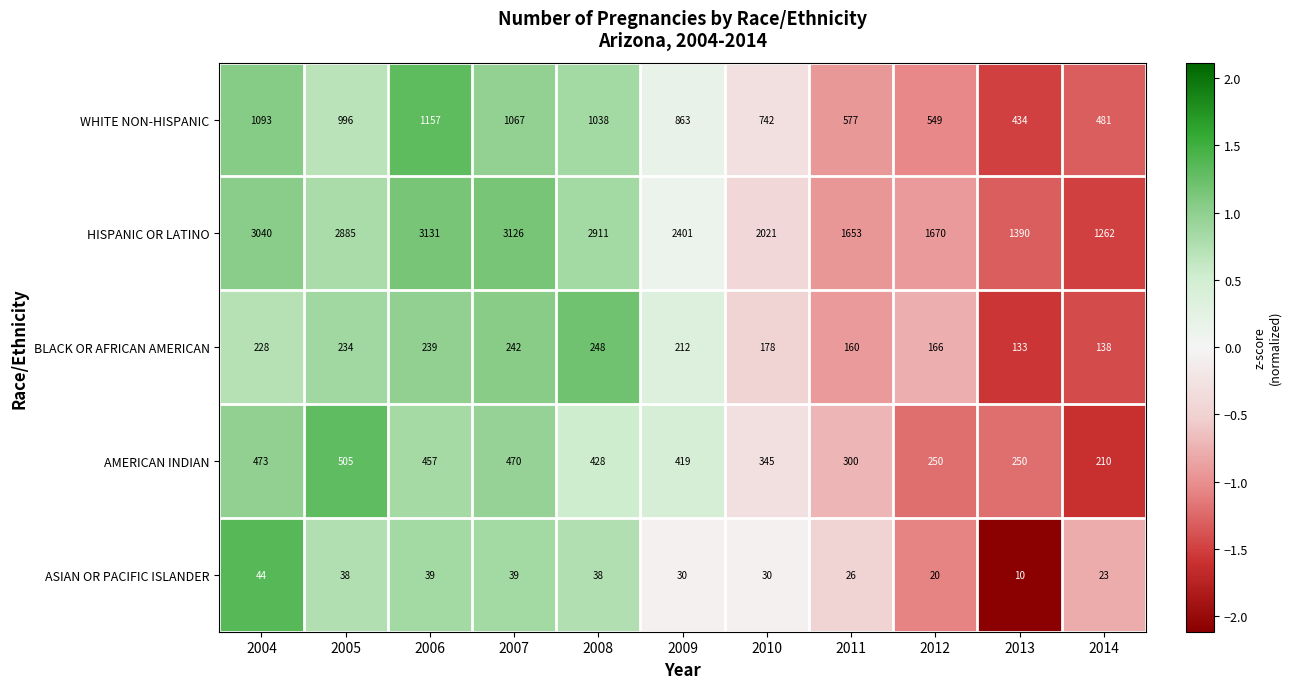

How many distinct data groups are displayed?

5